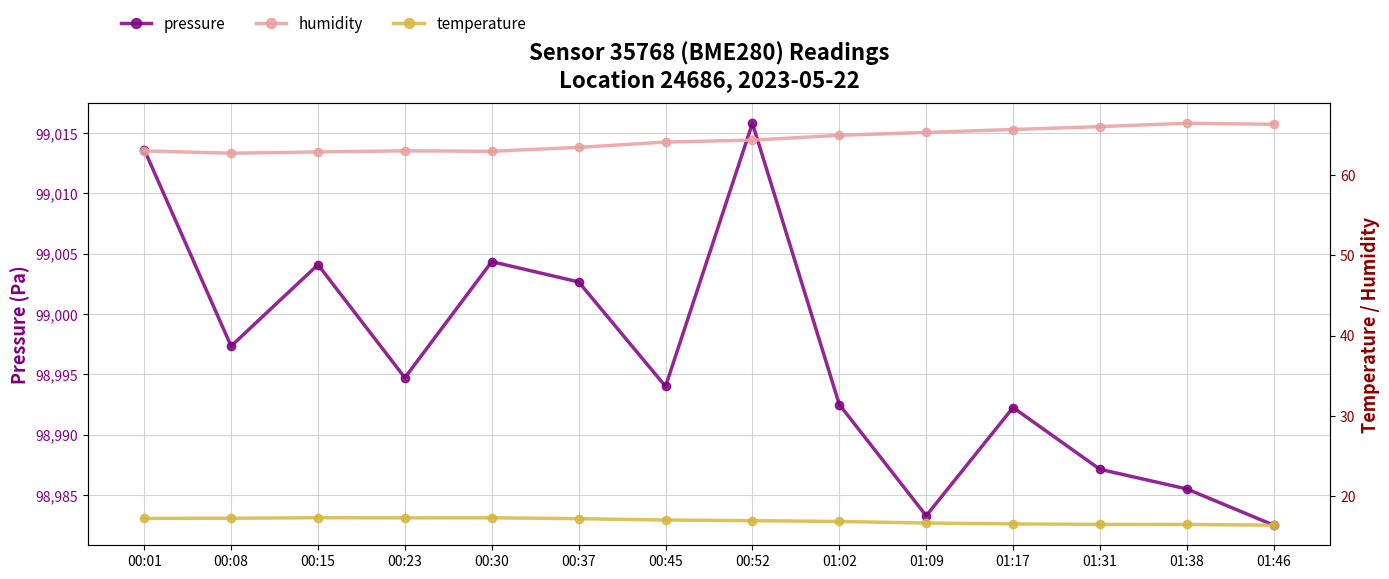

Which series changed the most between 00:01 and 00:23?

pressure